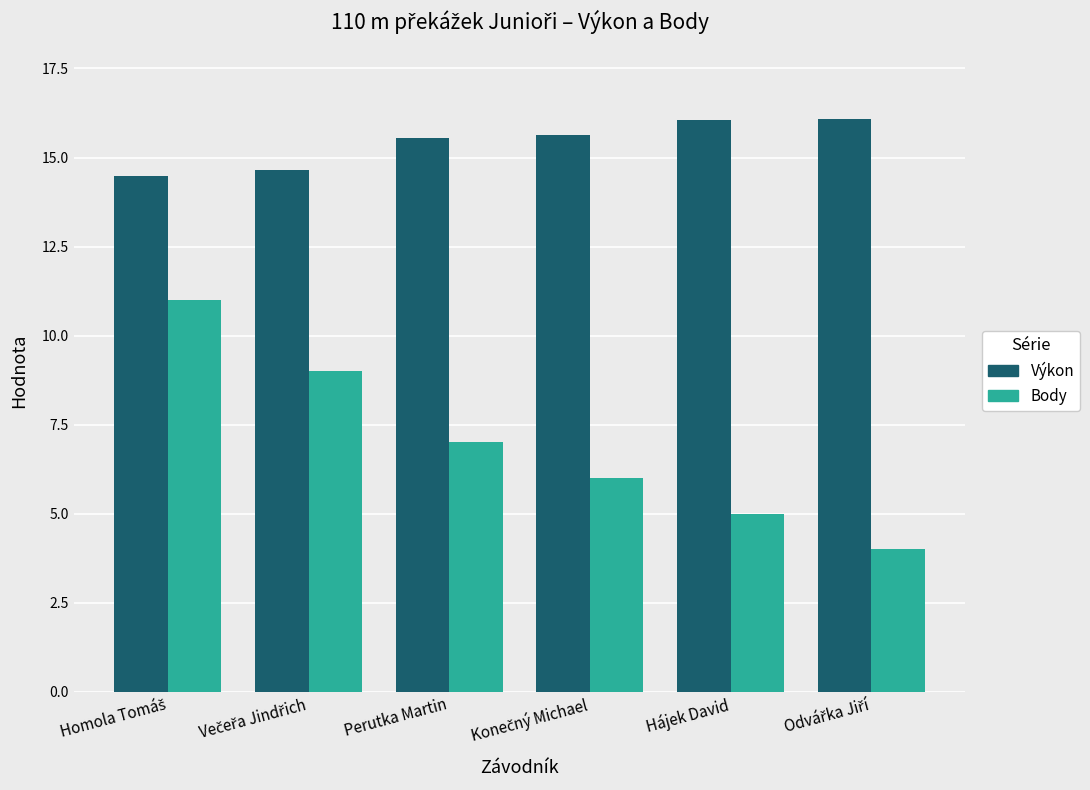

Which series has the widest spread of values?

Body